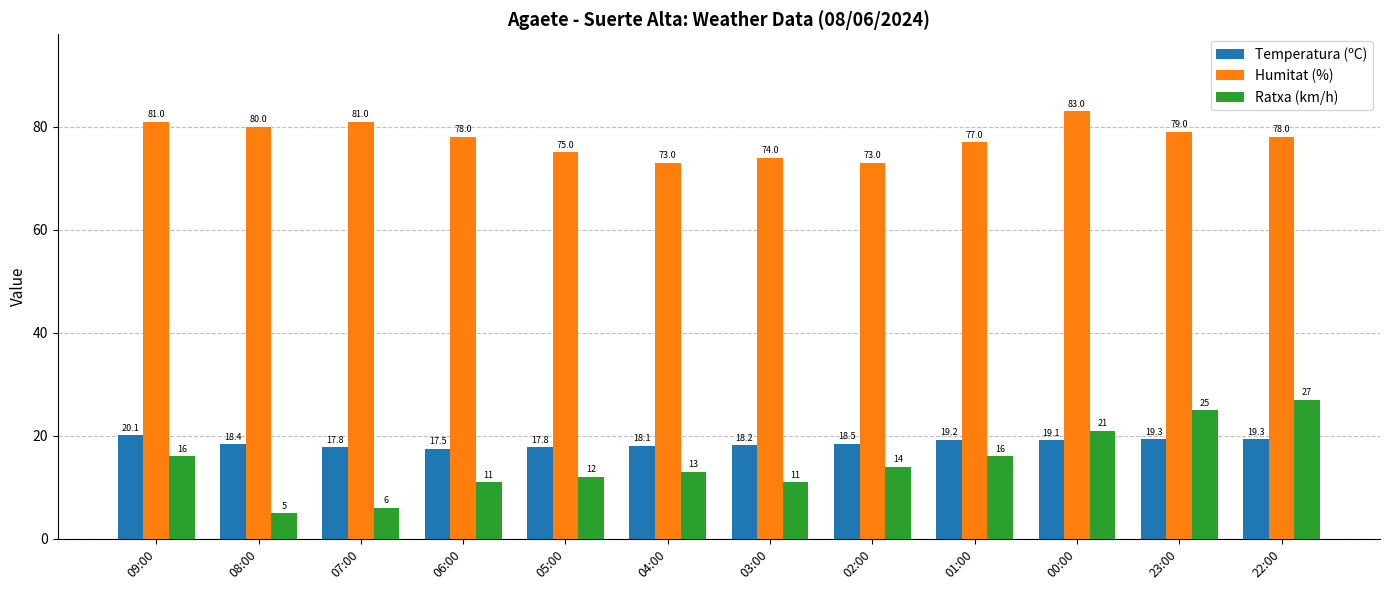

Reading right to left, transcribe all the data shown in this chart.

Temperatura (ºC): 19.3	19.3	19.1	19.2	18.5	18.2	18.1	17.8	17.5	17.8	18.4	20.1
Humitat (%): 78.0	79.0	83.0	77.0	73.0	74.0	73.0	75.0	78.0	81.0	80.0	81.0
Ratxa (km/h): 27.0	25.0	21.0	16.0	14.0	11.0	13.0	12.0	11.0	6.0	5.0	16.0